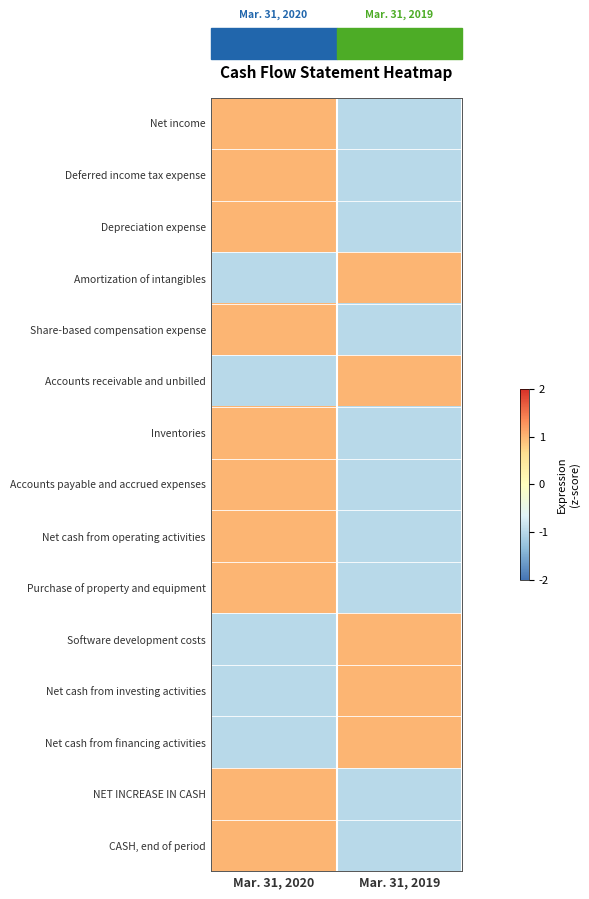

Which series has the largest total across all categories?

Net income